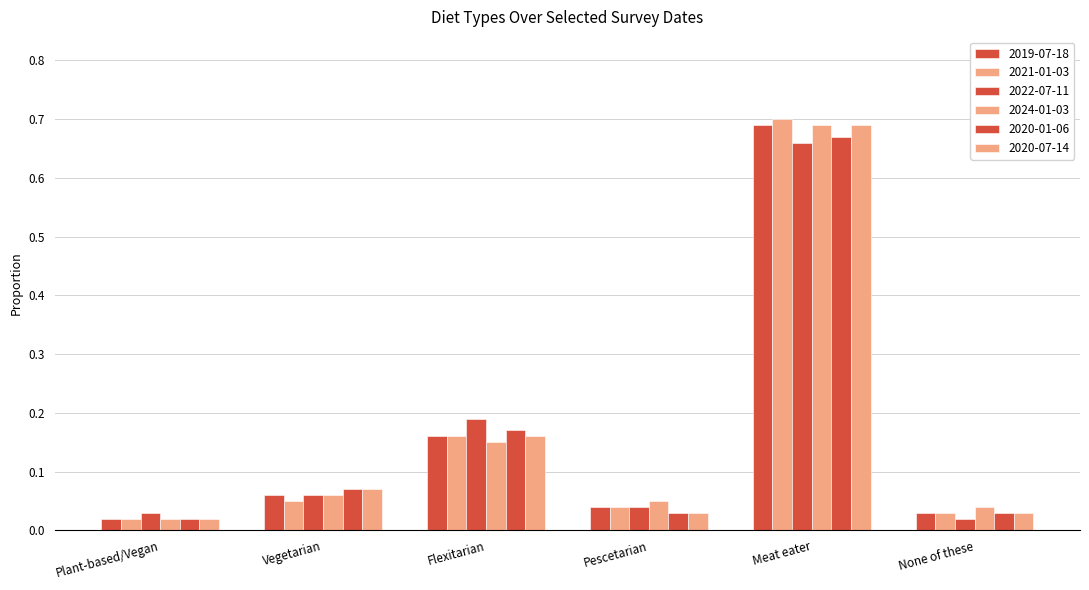

How many bars are there in each group?

6